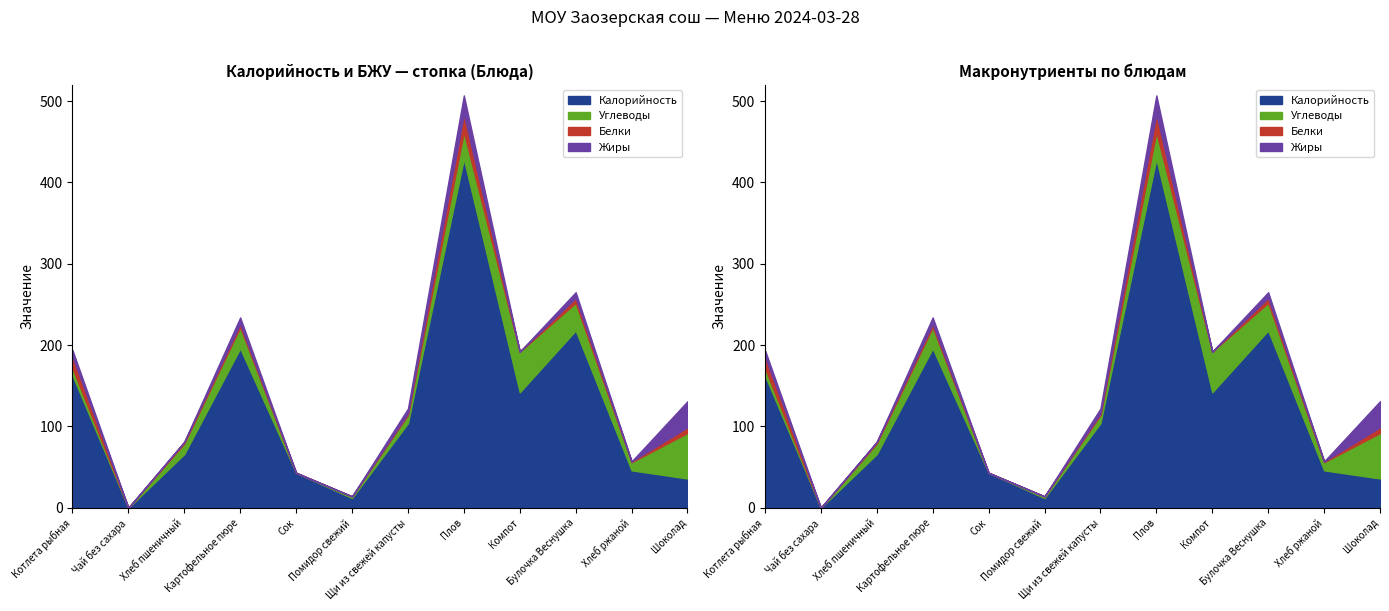

What is the difference between the highest and lowest values at Хлеб пшеничный?

66